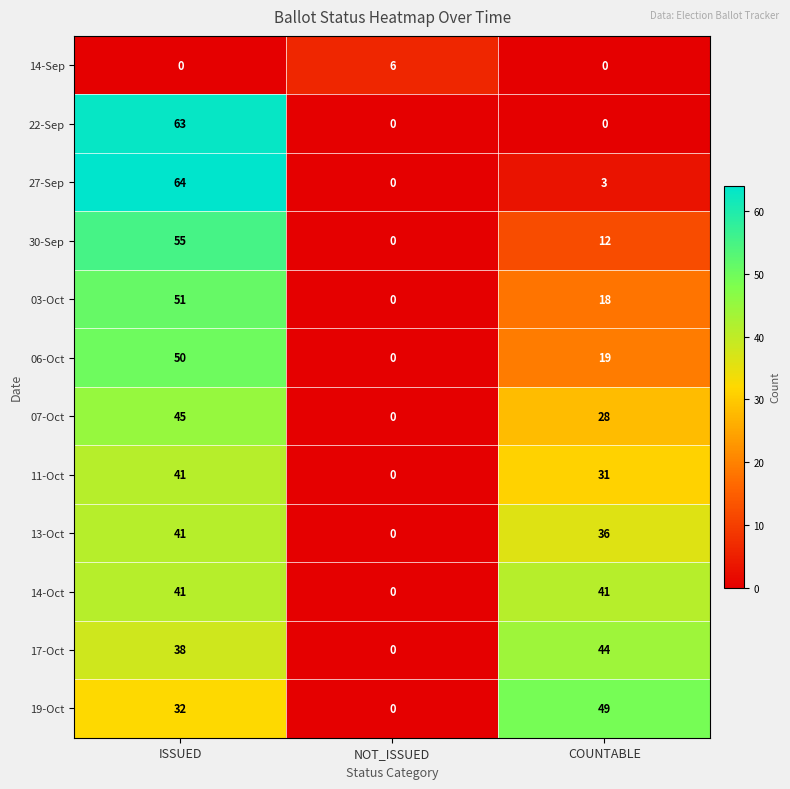

Rank the categories by 19-Oct value from lowest to highest.

NOT_ISSUED, ISSUED, COUNTABLE